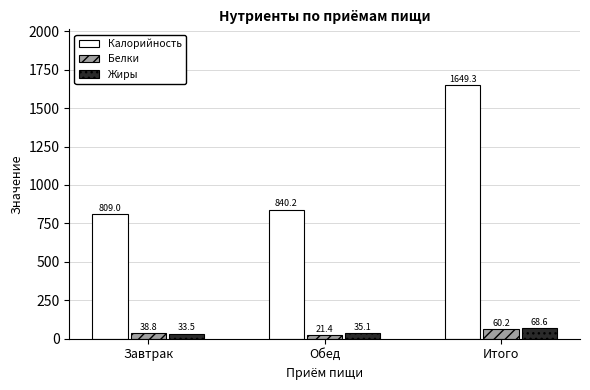

What is the difference between the maximum and minimum values in the Жиры series?

35.1